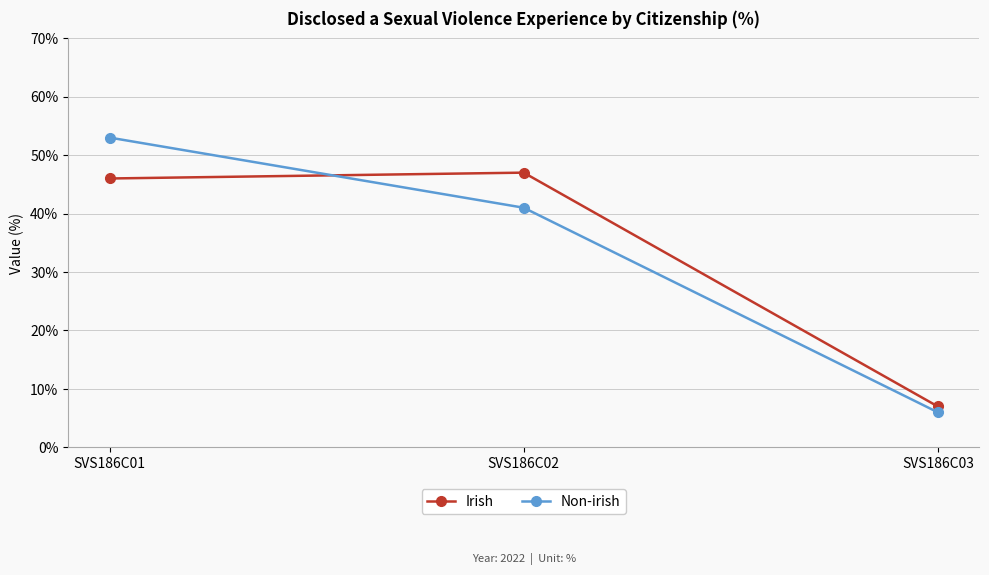

How many Non-irish values are between 6 and 53?

3